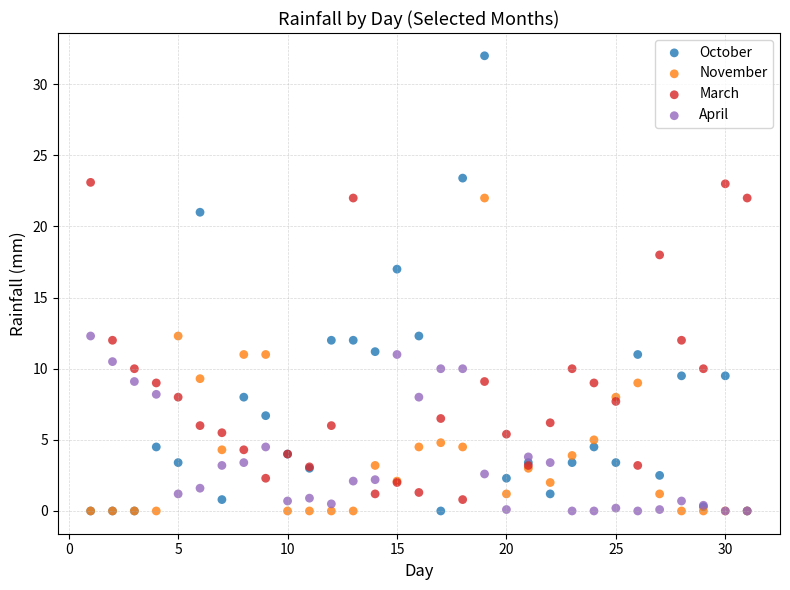

Across all series, what Y value is closest to 16?

17.0